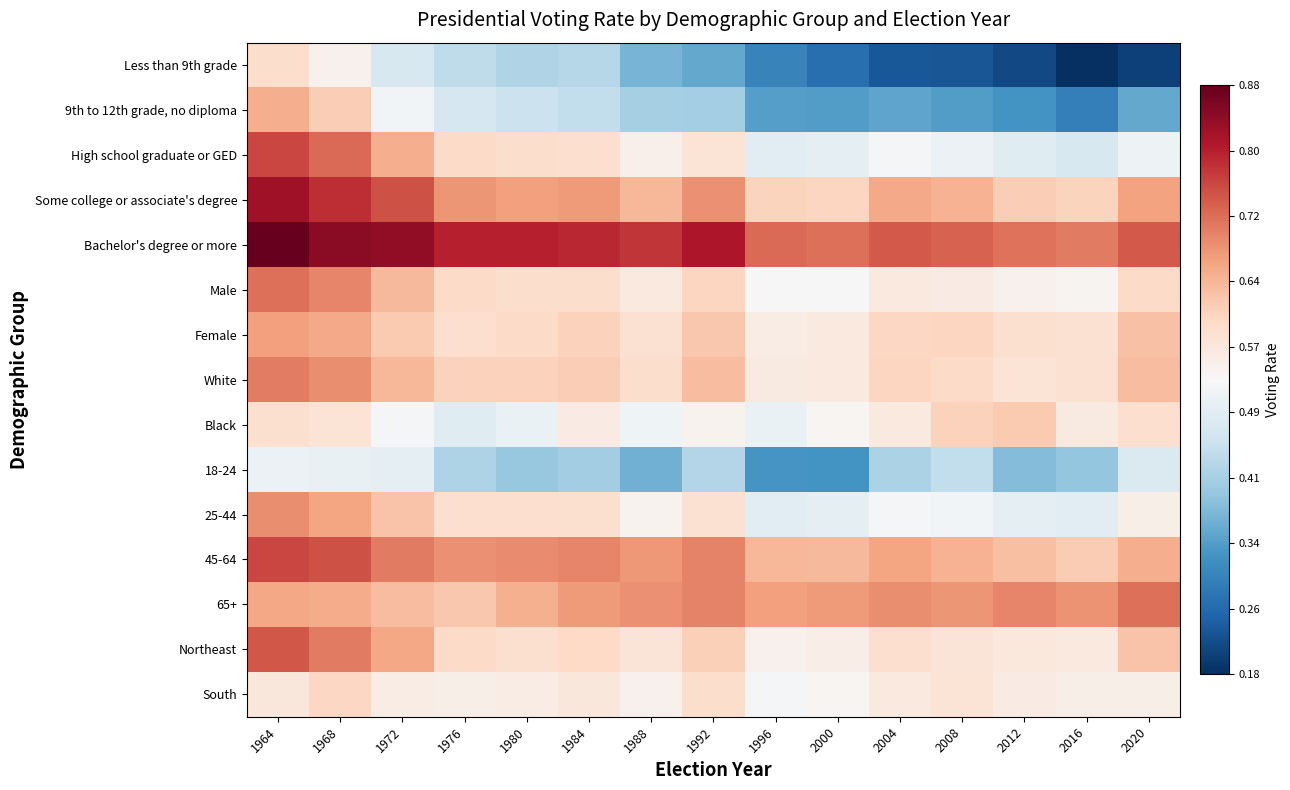

Reading right to left, extract all data points from this chart.

Less than 9th grade: 2020=0.2	2016=0.2	2012=0.2	2008=0.2	2004=0.2	2000=0.3	1996=0.3	1992=0.4	1988=0.4	1984=0.4	1980=0.4	1976=0.4	1972=0.5	1968=0.5	1964=0.6
9th to 12th grade, no diploma: 2020=0.4	2016=0.3	2012=0.3	2008=0.3	2004=0.3	2000=0.3	1996=0.3	1992=0.4	1988=0.4	1984=0.4	1980=0.5	1976=0.5	1972=0.5	1968=0.6	1964=0.7
High school graduate or GED: 2020=0.5	2016=0.5	2012=0.5	2008=0.5	2004=0.5	2000=0.5	1996=0.5	1992=0.6	1988=0.5	1984=0.6	1980=0.6	1976=0.6	1972=0.7	1968=0.7	1964=0.8
Some college or associate's degree: 2020=0.7	2016=0.6	2012=0.6	2008=0.7	2004=0.7	2000=0.6	1996=0.6	1992=0.7	1988=0.6	1984=0.7	1980=0.7	1976=0.7	1972=0.7	1968=0.8	1964=0.8
Bachelor's degree or more: 2020=0.7	2016=0.7	2012=0.7	2008=0.7	2004=0.7	2000=0.7	1996=0.7	1992=0.8	1988=0.8	1984=0.8	1980=0.8	1976=0.8	1972=0.8	1968=0.8	1964=0.9
Male: 2020=0.6	2016=0.5	2012=0.5	2008=0.6	2004=0.6	2000=0.5	1996=0.5	1992=0.6	1988=0.6	1984=0.6	1980=0.6	1976=0.6	1972=0.6	1968=0.7	1964=0.7
Female: 2020=0.6	2016=0.6	2012=0.6	2008=0.6	2004=0.6	2000=0.6	1996=0.6	1992=0.6	1988=0.6	1984=0.6	1980=0.6	1976=0.6	1972=0.6	1968=0.7	1964=0.7
White: 2020=0.6	2016=0.6	2012=0.6	2008=0.6	2004=0.6	2000=0.6	1996=0.6	1992=0.6	1988=0.6	1984=0.6	1980=0.6	1976=0.6	1972=0.6	1968=0.7	1964=0.7
Black: 2020=0.6	2016=0.6	2012=0.6	2008=0.6	2004=0.6	2000=0.5	1996=0.5	1992=0.5	1988=0.5	1984=0.6	1980=0.5	1976=0.5	1972=0.5	1968=0.6	1964=0.6
18-24: 2020=0.5	2016=0.4	2012=0.4	2008=0.4	2004=0.4	2000=0.3	1996=0.3	1992=0.4	1988=0.4	1984=0.4	1980=0.4	1976=0.4	1972=0.5	1968=0.5	1964=0.5
25-44: 2020=0.6	2016=0.5	2012=0.5	2008=0.5	2004=0.5	2000=0.5	1996=0.5	1992=0.6	1988=0.5	1984=0.6	1980=0.6	1976=0.6	1972=0.6	1968=0.7	1964=0.7
45-64: 2020=0.7	2016=0.6	2012=0.6	2008=0.7	2004=0.7	2000=0.6	1996=0.6	1992=0.7	1988=0.7	1984=0.7	1980=0.7	1976=0.7	1972=0.7	1968=0.7	1964=0.8
65+: 2020=0.7	2016=0.7	2012=0.7	2008=0.7	2004=0.7	2000=0.7	1996=0.7	1992=0.7	1988=0.7	1984=0.7	1980=0.7	1976=0.6	1972=0.6	1968=0.7	1964=0.7
Northeast: 2020=0.6	2016=0.6	2012=0.6	2008=0.6	2004=0.6	2000=0.6	1996=0.5	1992=0.6	1988=0.6	1984=0.6	1980=0.6	1976=0.6	1972=0.7	1968=0.7	1964=0.7
South: 2020=0.5	2016=0.5	2012=0.6	2008=0.6	2004=0.6	2000=0.5	1996=0.5	1992=0.6	1988=0.5	1984=0.6	1980=0.6	1976=0.5	1972=0.6	1968=0.6	1964=0.6